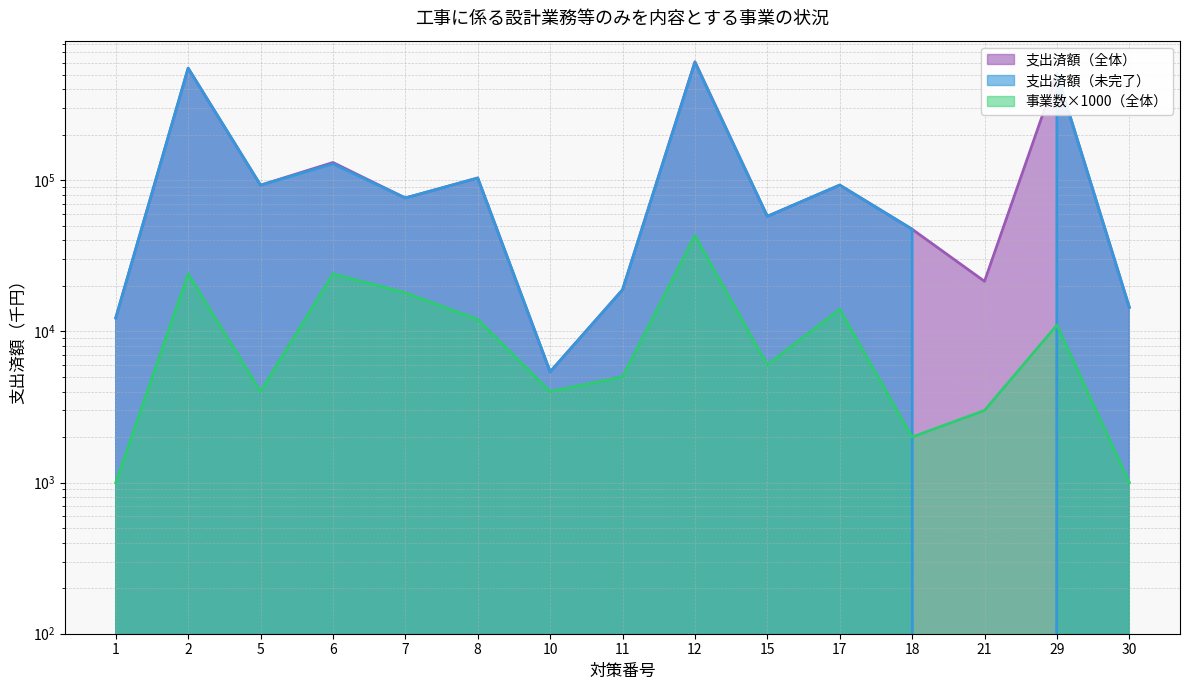

What is the value of the 支出済額（全体） point at the 7th from the left?

5400